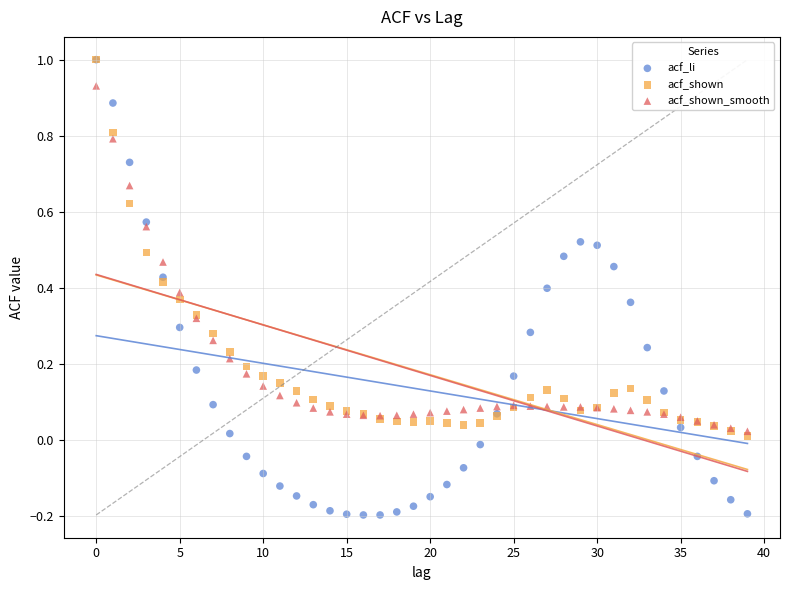

What are all the series names shown in the legend?

acf_li, acf_shown, acf_shown_smooth